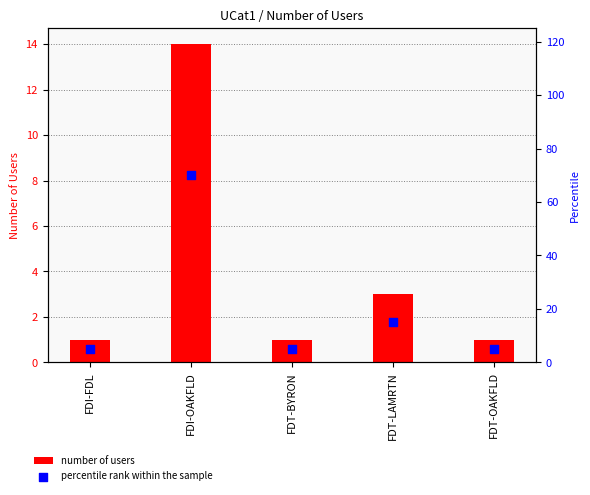

Is the value of percentile rank within the sample at FDT-OAKFLD greater than the value of number of users at FDT-BYRON?

Yes